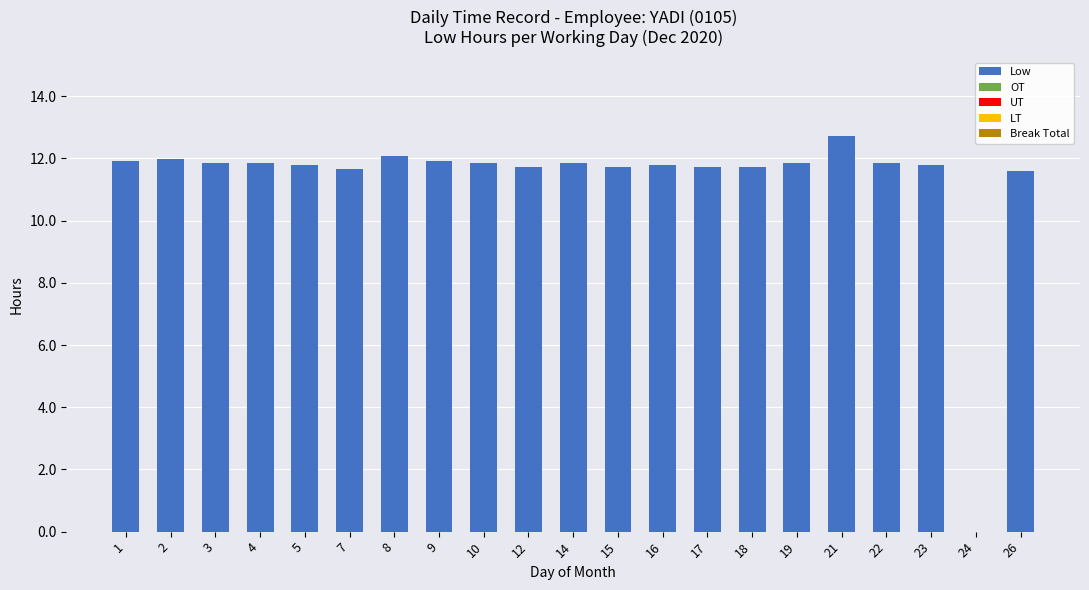

What is the ratio of the value at 18 to the value at 16?

1.0